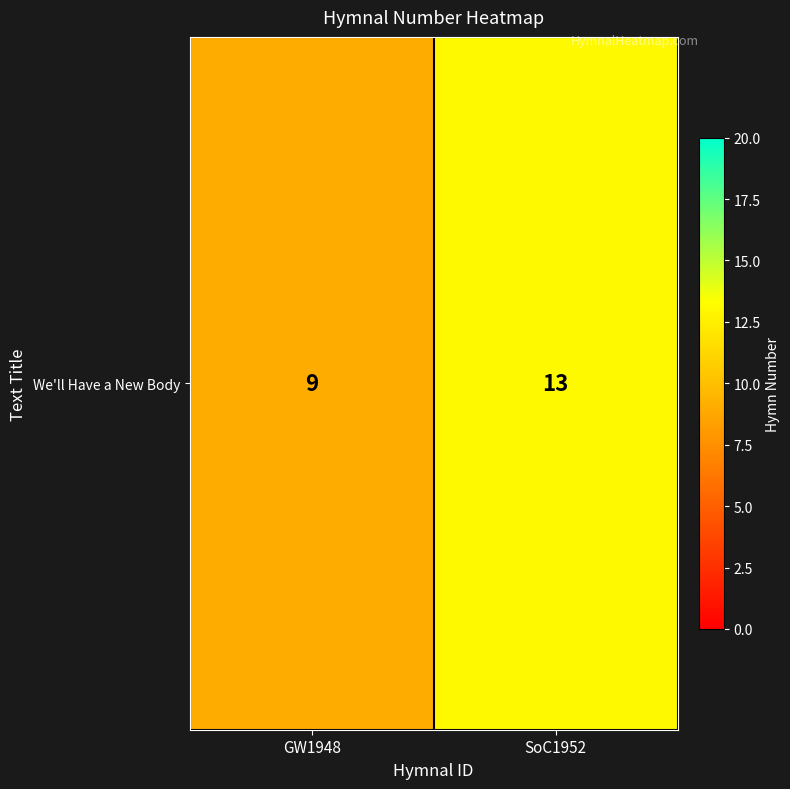

Between GW1948 and SoC1952, which is larger?

SoC1952